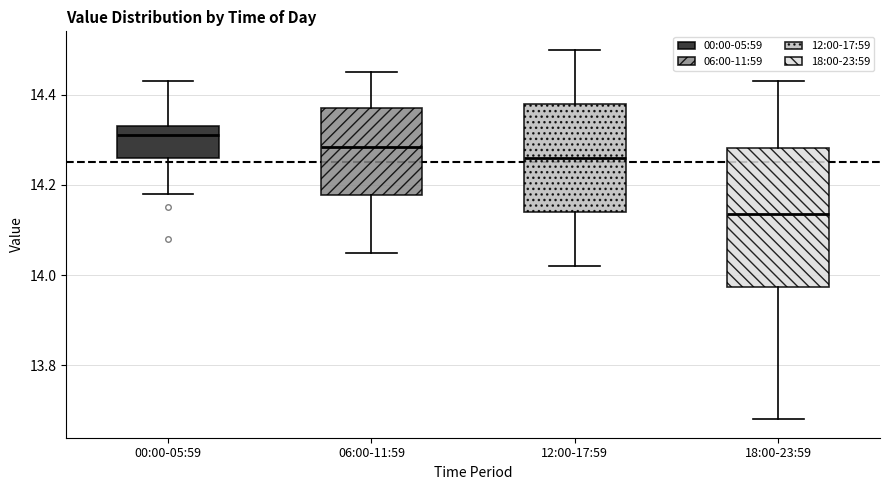

Reading left to right, transcribe this box plot: for each box, give where its median line is, the range the box spans, and where its two whiskers end, as read against the y-axis. The values are not printed on the chart, so give them approximately, as read against the axis.

00:00-05:59: median 14.32, box 14.26 to 14.34, whiskers 14.18 to 14.44
06:00-11:59: median 14.28, box 14.18 to 14.38, whiskers 14.06 to 14.46
12:00-17:59: median 14.26, box 14.14 to 14.38, whiskers 14.02 to 14.50
18:00-23:59: median 14.14, box 13.98 to 14.28, whiskers 13.68 to 14.44